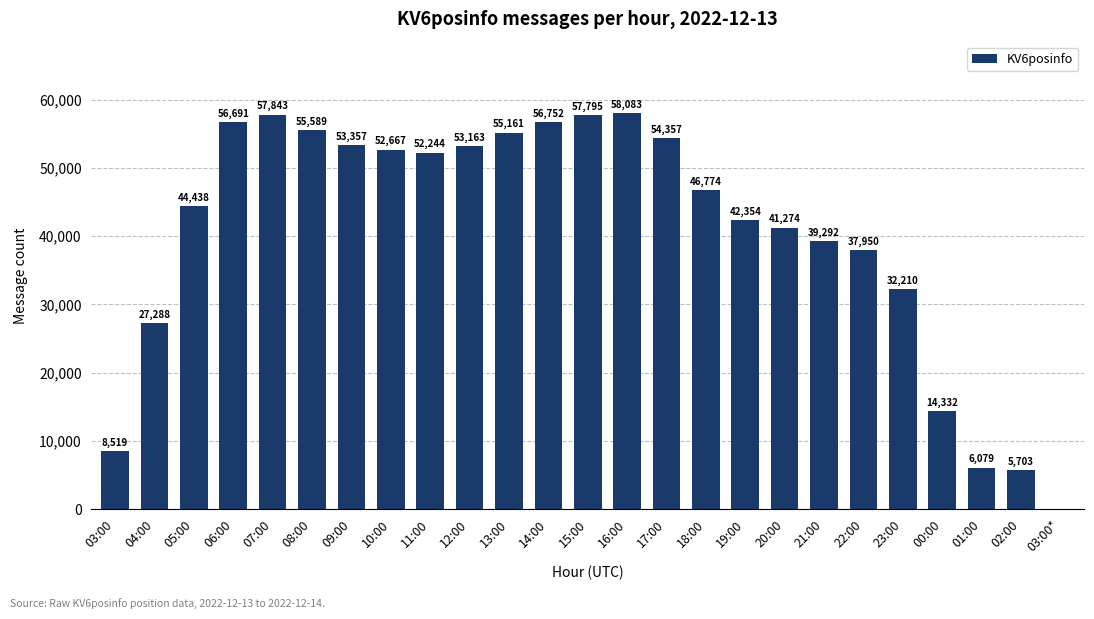

What is the ratio of the value at 14:00 to the value at 08:00?

1.0